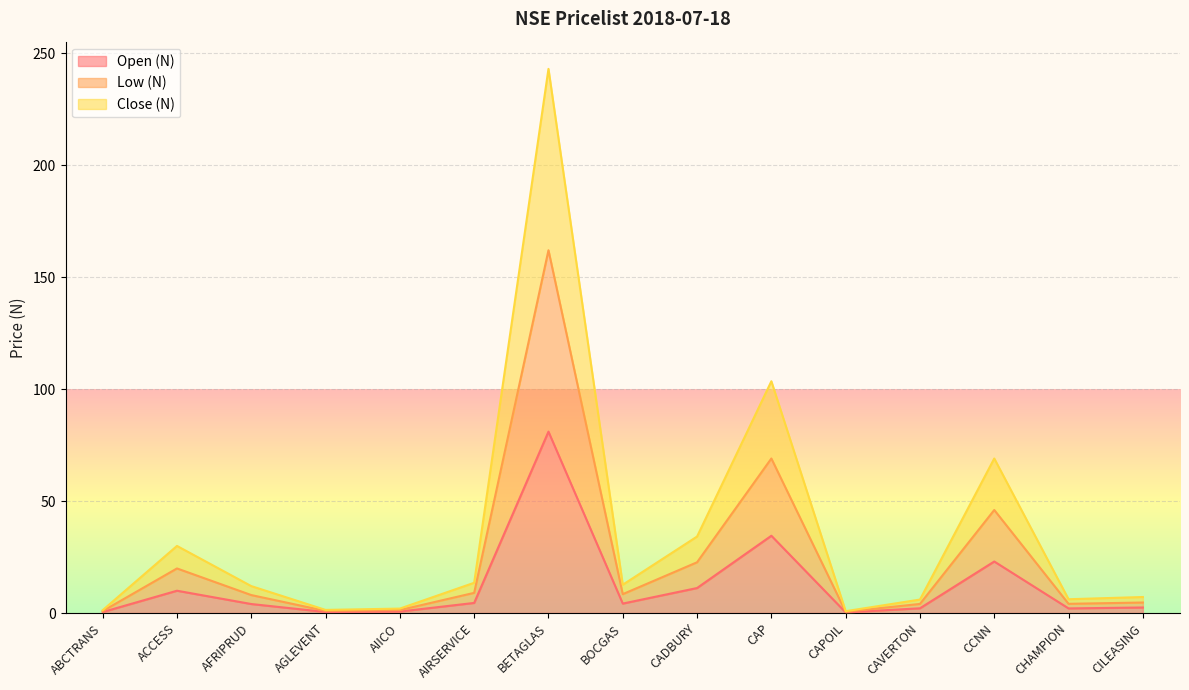

What is the total value across all series at ABCTRANS?

1.3